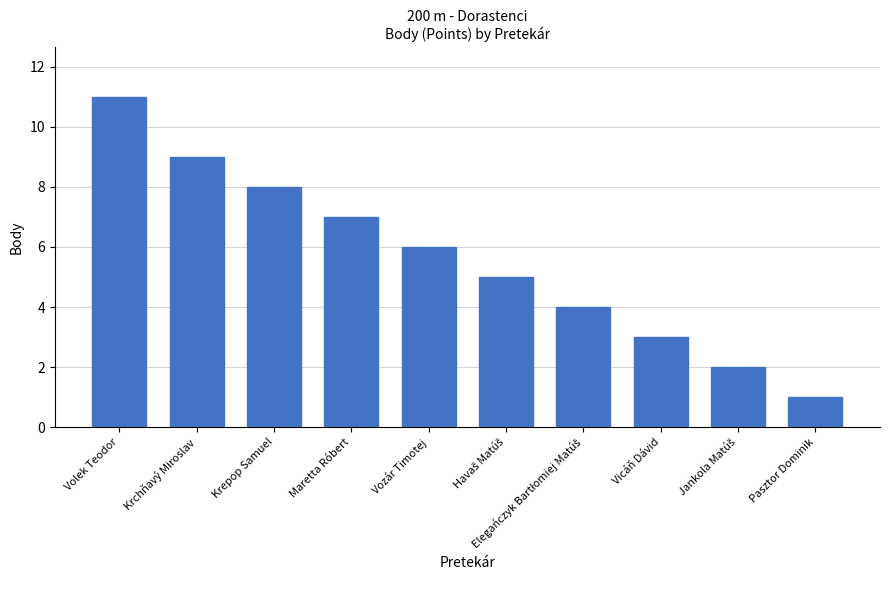

True or false: the data shows 1 at Pasztor Dominik.

True